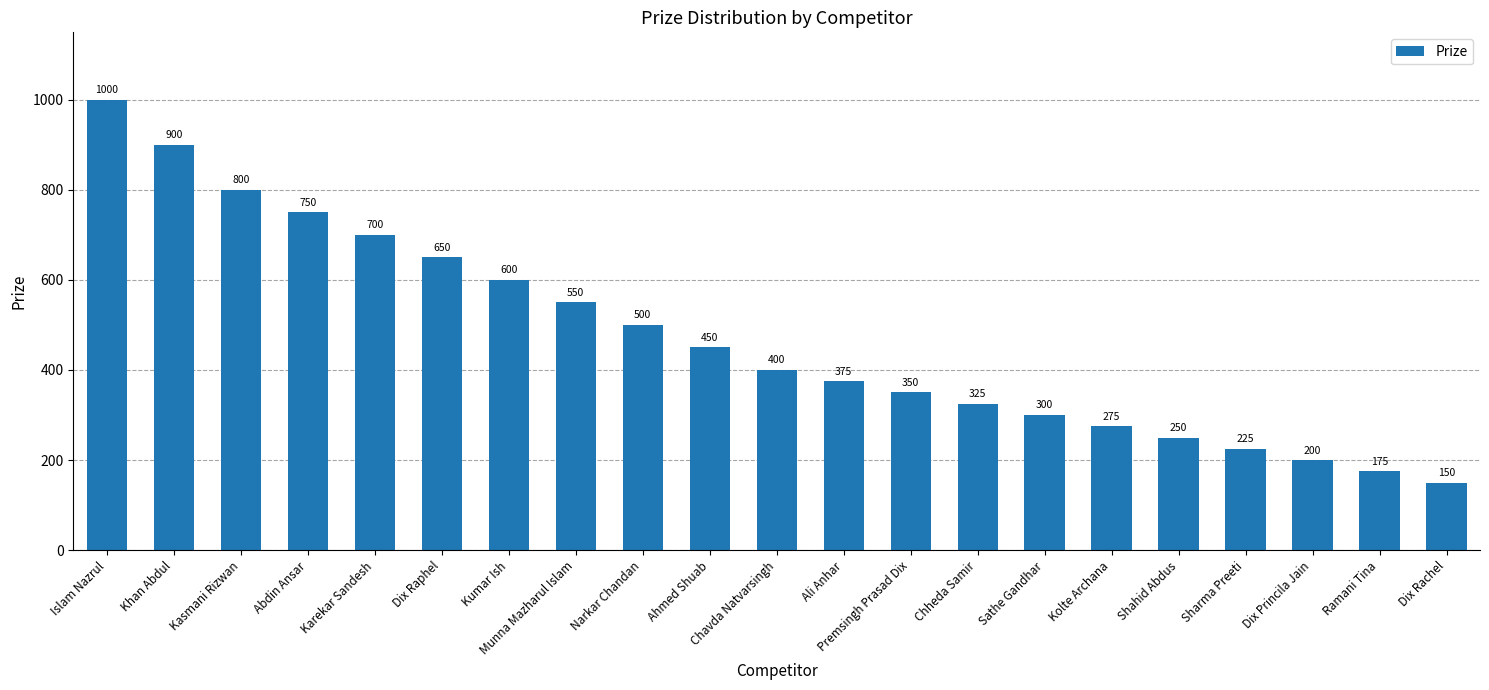

At which category does the chart reach its minimum across all series?

Dix Rachel